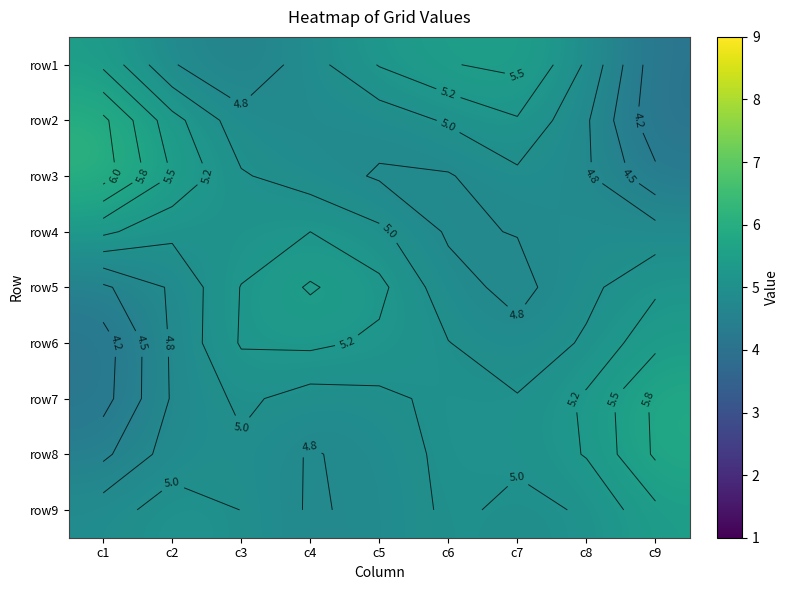

List the labels in order of row6 value, smallest first.

c1, c2, c7, c6, c8, c5, c3, c4, c9